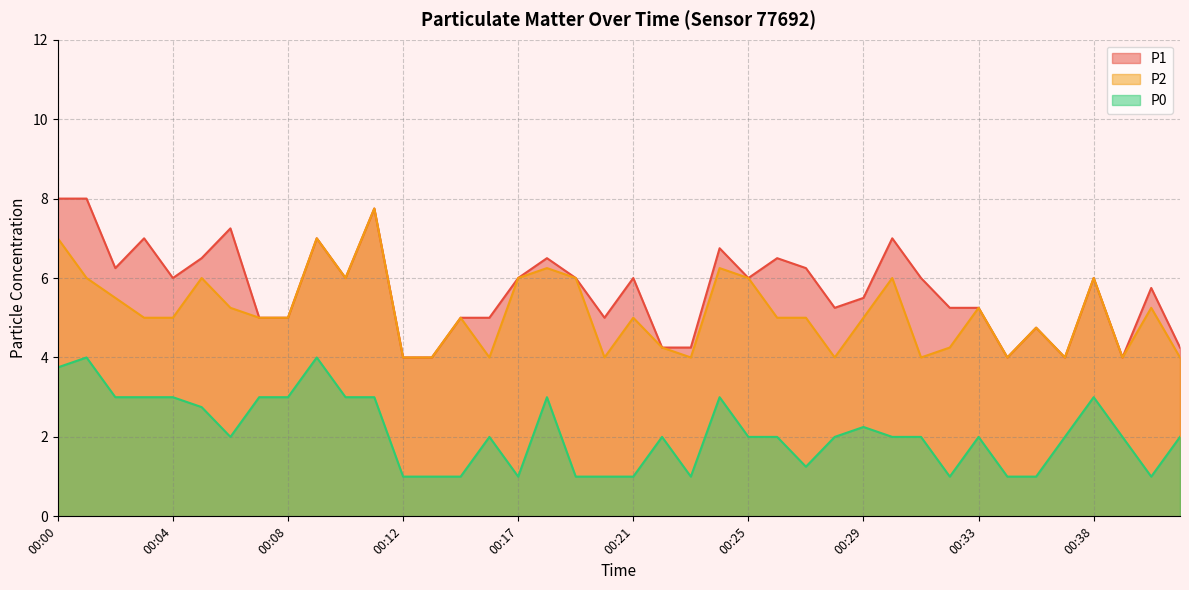

Reading left to right, what are all the values shown in this chart?

P1: 00:00=8.0	00:01=8.0	00:02=6.2	00:03=7.0	00:04=6.0	00:05=6.5	00:06=7.2	00:07=5.0	00:08=5.0	00:09=7.0	00:10=6.0	00:11=7.8	00:12=4.0	00:13=4.0	00:14=5.0	00:16=5.0	00:17=6.0	00:18=6.5	00:19=6.0	00:20=5.0	00:21=6.0	00:22=4.2	00:23=4.2	00:24=6.8	00:25=6.0	00:26=6.5	00:27=6.2	00:28=5.2	00:29=5.5	00:30=7.0	00:31=6.0	00:32=5.2	00:33=5.2	00:35=4.0	00:36=4.8	00:37=4.0	00:38=6.0	00:39=4.0	00:40=5.8	00:41=4.2
P2: 00:00=7.0	00:01=6.0	00:02=5.5	00:03=5.0	00:04=5.0	00:05=6.0	00:06=5.2	00:07=5.0	00:08=5.0	00:09=7.0	00:10=6.0	00:11=7.8	00:12=4.0	00:13=4.0	00:14=5.0	00:16=4.0	00:17=6.0	00:18=6.2	00:19=6.0	00:20=4.0	00:21=5.0	00:22=4.2	00:23=4.0	00:24=6.2	00:25=6.0	00:26=5.0	00:27=5.0	00:28=4.0	00:29=5.0	00:30=6.0	00:31=4.0	00:32=4.2	00:33=5.2	00:35=4.0	00:36=4.8	00:37=4.0	00:38=6.0	00:39=4.0	00:40=5.2	00:41=4.0
P0: 00:00=3.8	00:01=4.0	00:02=3.0	00:03=3.0	00:04=3.0	00:05=2.8	00:06=2.0	00:07=3.0	00:08=3.0	00:09=4.0	00:10=3.0	00:11=3.0	00:12=1.0	00:13=1.0	00:14=1.0	00:16=2.0	00:17=1.0	00:18=3.0	00:19=1.0	00:20=1.0	00:21=1.0	00:22=2.0	00:23=1.0	00:24=3.0	00:25=2.0	00:26=2.0	00:27=1.2	00:28=2.0	00:29=2.2	00:30=2.0	00:31=2.0	00:32=1.0	00:33=2.0	00:35=1.0	00:36=1.0	00:37=2.0	00:38=3.0	00:39=2.0	00:40=1.0	00:41=2.0